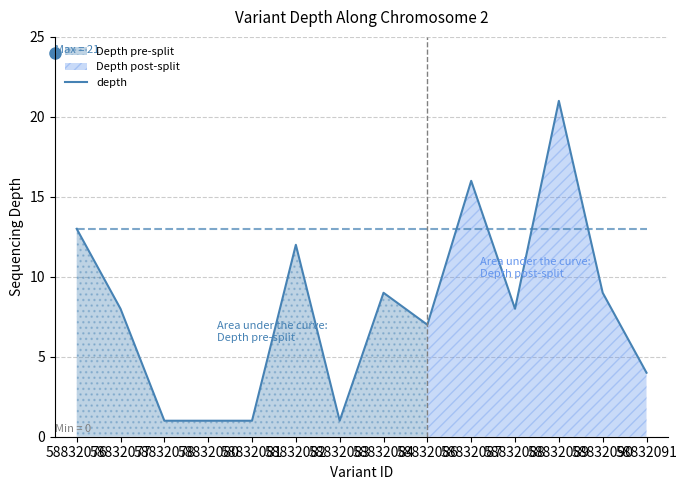

Rank the categories by value from highest to lowest.

58832089, 58832087, 58832076, 58832082, 58832084, 58832090, 58832077, 58832088, 58832086, 58832091, 58832078, 58832080, 58832081, 58832083